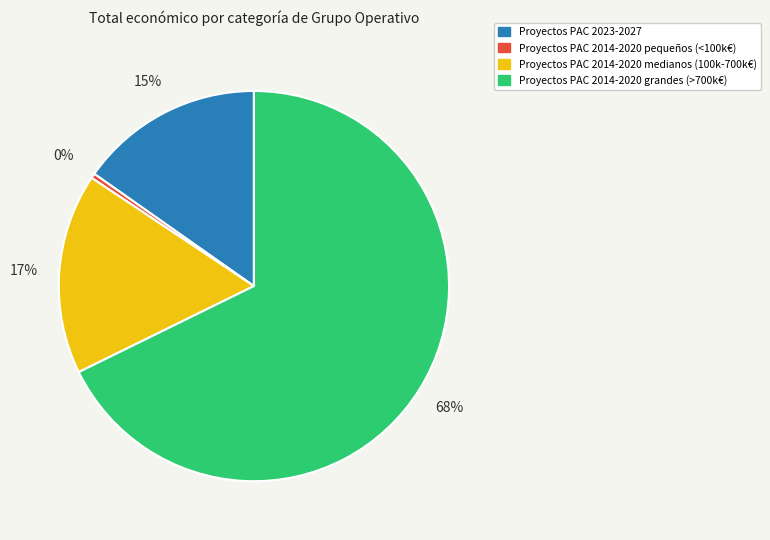

How many slices are in this pie chart?

4